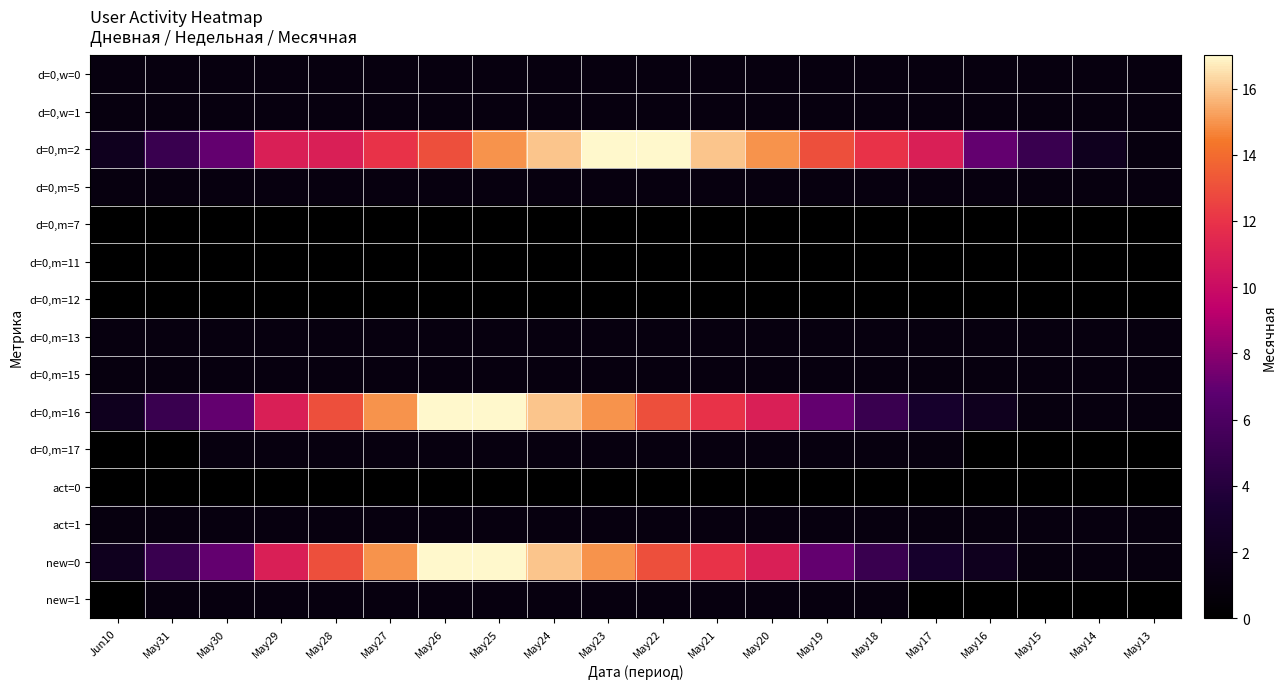

Count the number of categories in the chart.

20